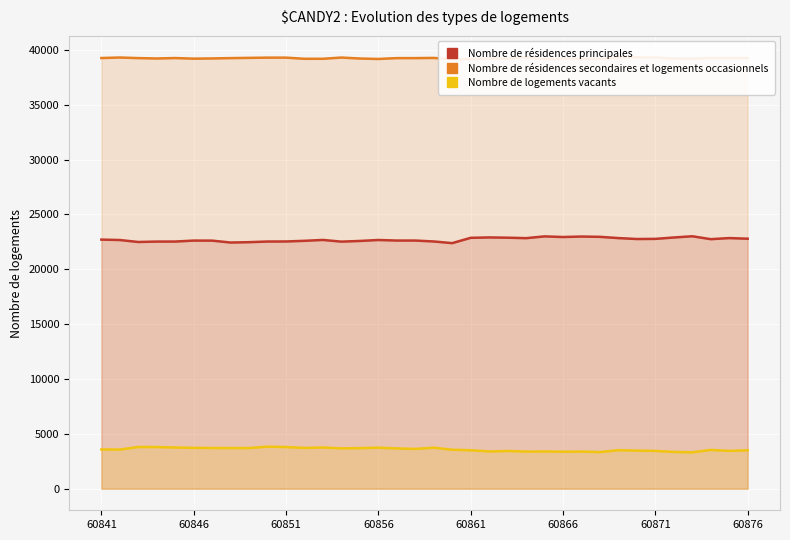

Reading left to right, extract all data points from this chart.

Nombre de résidences principales: 22704	22666	22487	22525	22527	22615	22610	22437	22470	22529	22534	22594	22673	22519	22581	22668	22618	22618	22534	22383	22866	22902	22879	22836	22997	22940	22983	22956	22842	22758	22770	22897	23009	22744	22843	22785
Nombre de résidences secondaires et logements occasionnels: 39254	39301	39247	39212	39252	39197	39216	39247	39268	39290	39290	39185	39186	39297	39209	39168	39246	39246	39263	39144	39164	39236	39219	39318	39147	39224	39194	39182	39306	39320	39301	39209	39199	39257	39247	39248
Nombre de logements vacants: 3577	3568	3801	3798	3756	3723	3709	3706	3705	3832	3797	3716	3756	3676	3699	3738	3671	3627	3738	3553	3505	3397	3437	3381	3391	3371	3385	3337	3511	3471	3445	3353	3317	3534	3445	3502